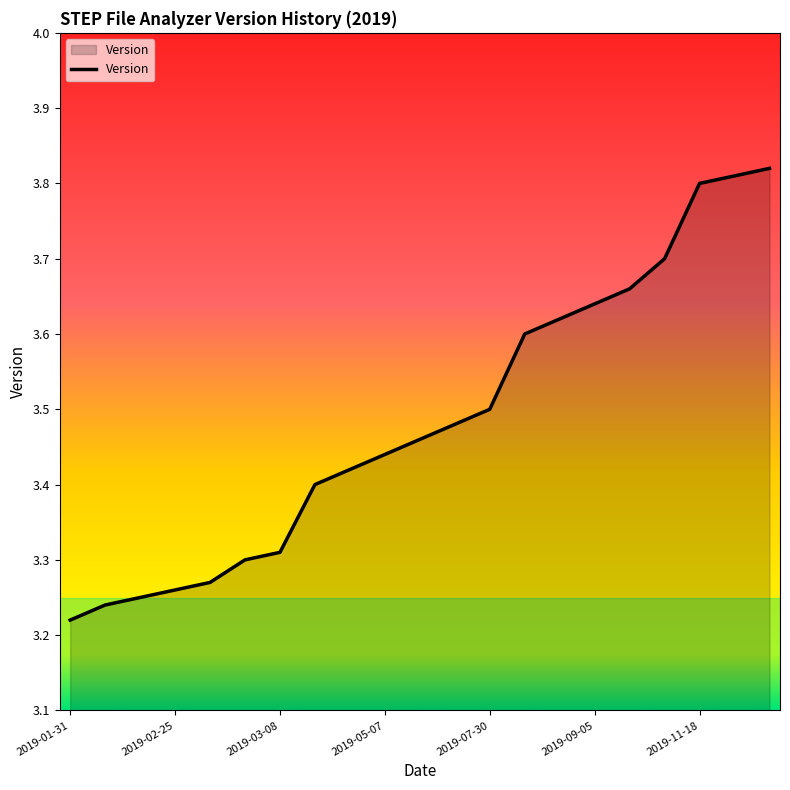

What is the difference between the maximum and minimum values?

0.6